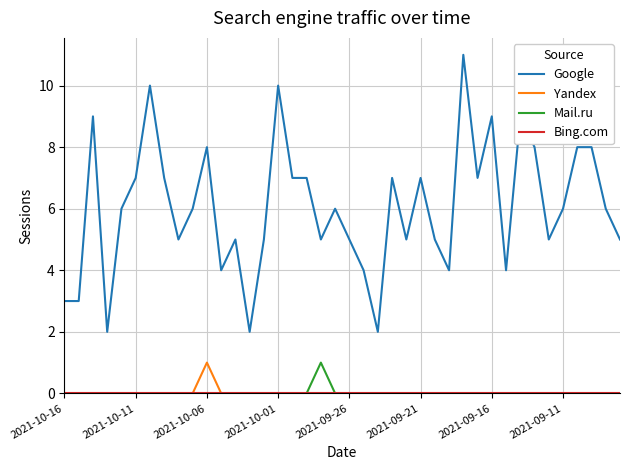

What is the highest value of the Google series?

11